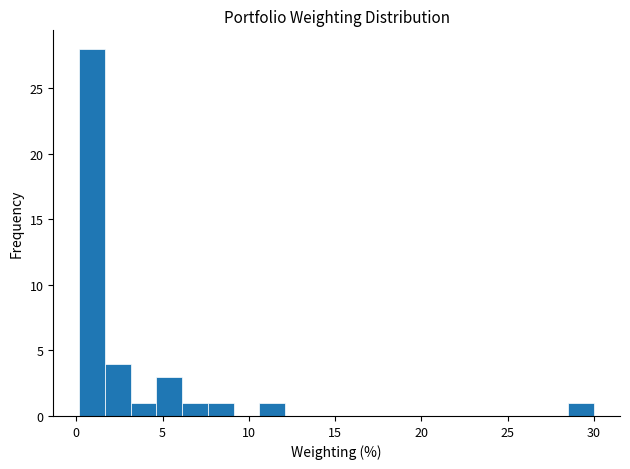

Read against the x-axis, roughly where is the centre of the tallest bar?

1.0